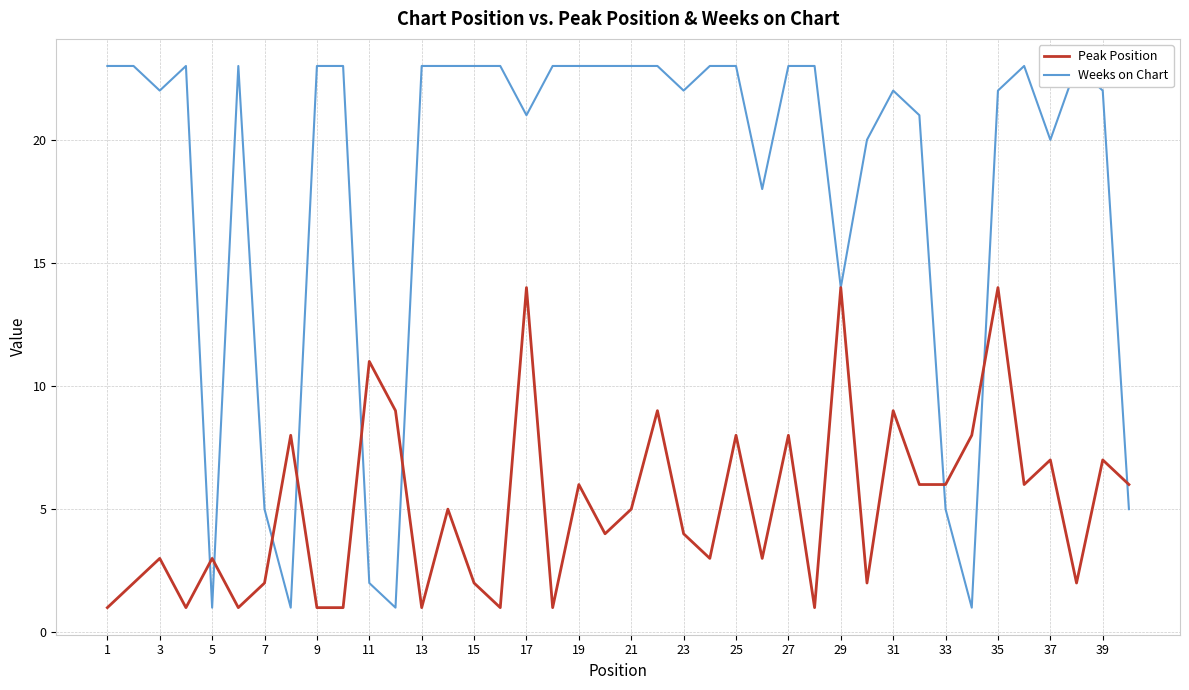

After their last crossing, which series has the higher values: Weeks on Chart or Peak Position?

Peak Position